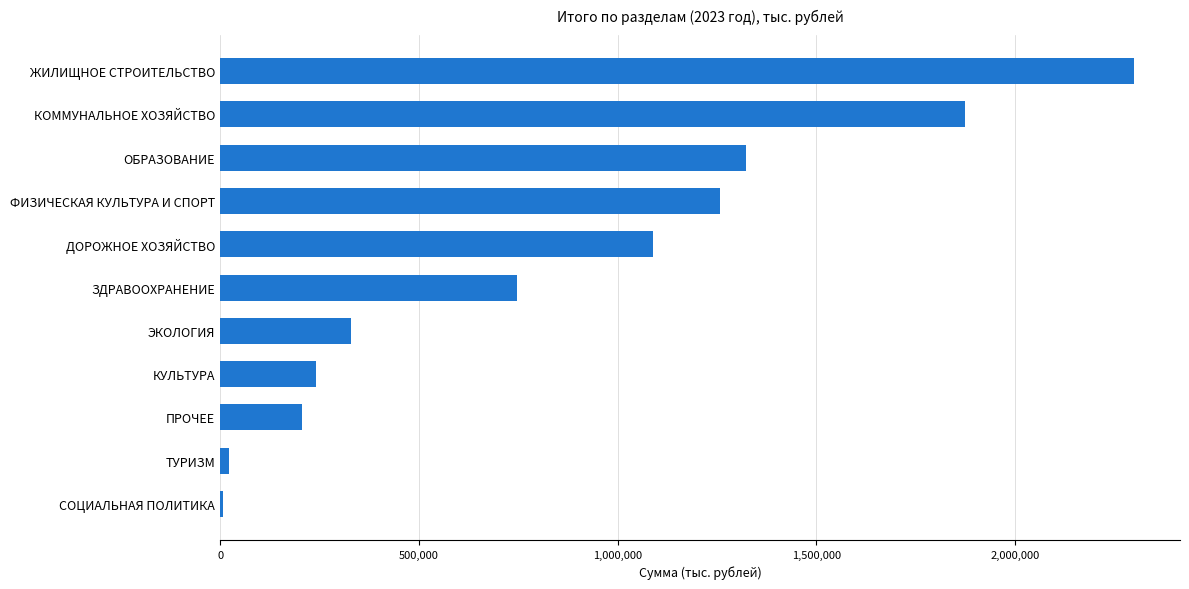

What is the minimum value shown in the chart?

8500.0